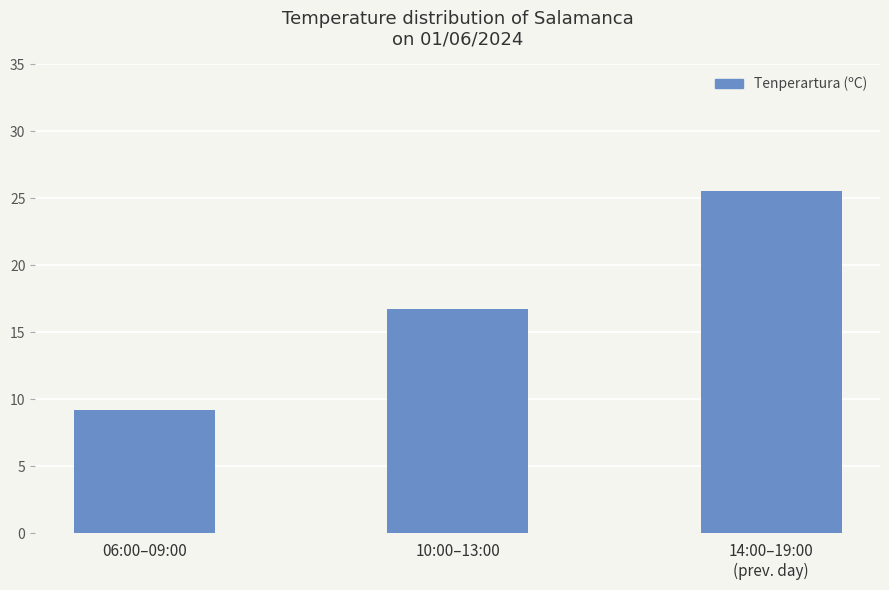

Which category has the lowest value across all series?

06:00–09:00